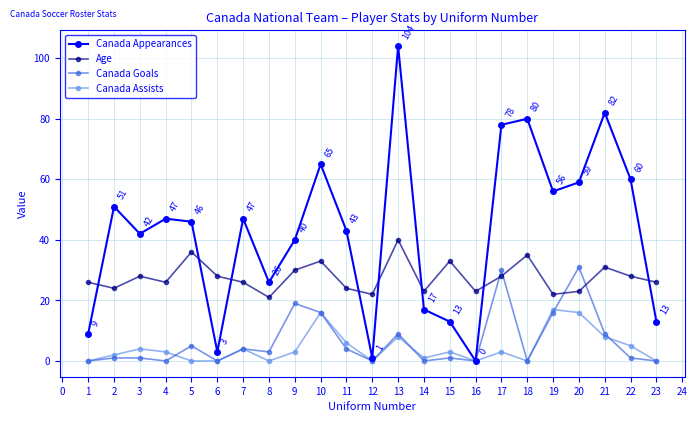

Between 11 and 21, which series saw the biggest shift?

Canada Appearances